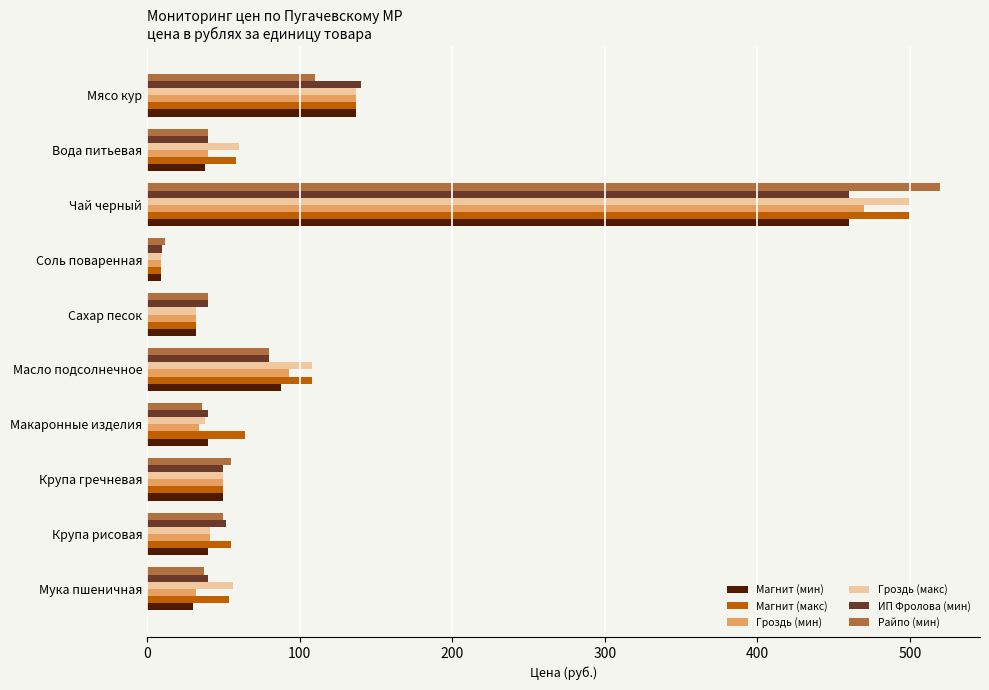

Is it true that Магнит (макс) equals 121 at Чай черный?

False